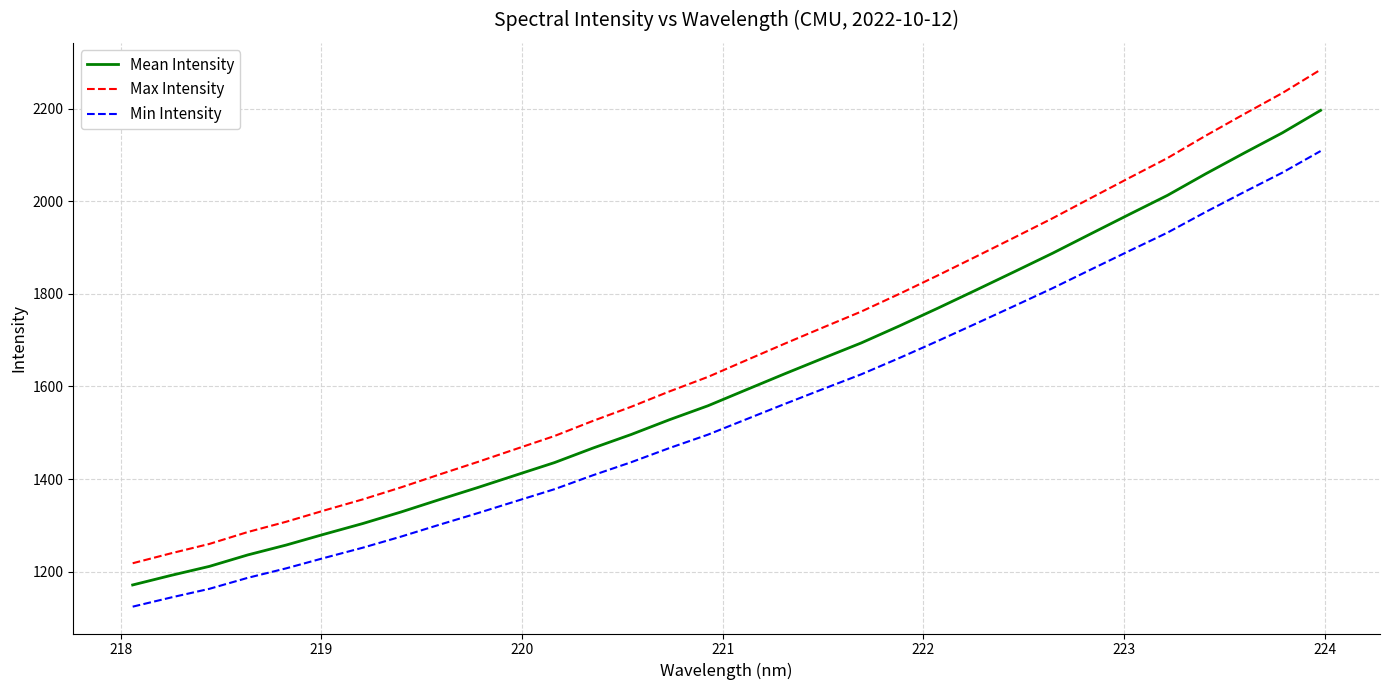

What is the greatest value displayed?

2284.1